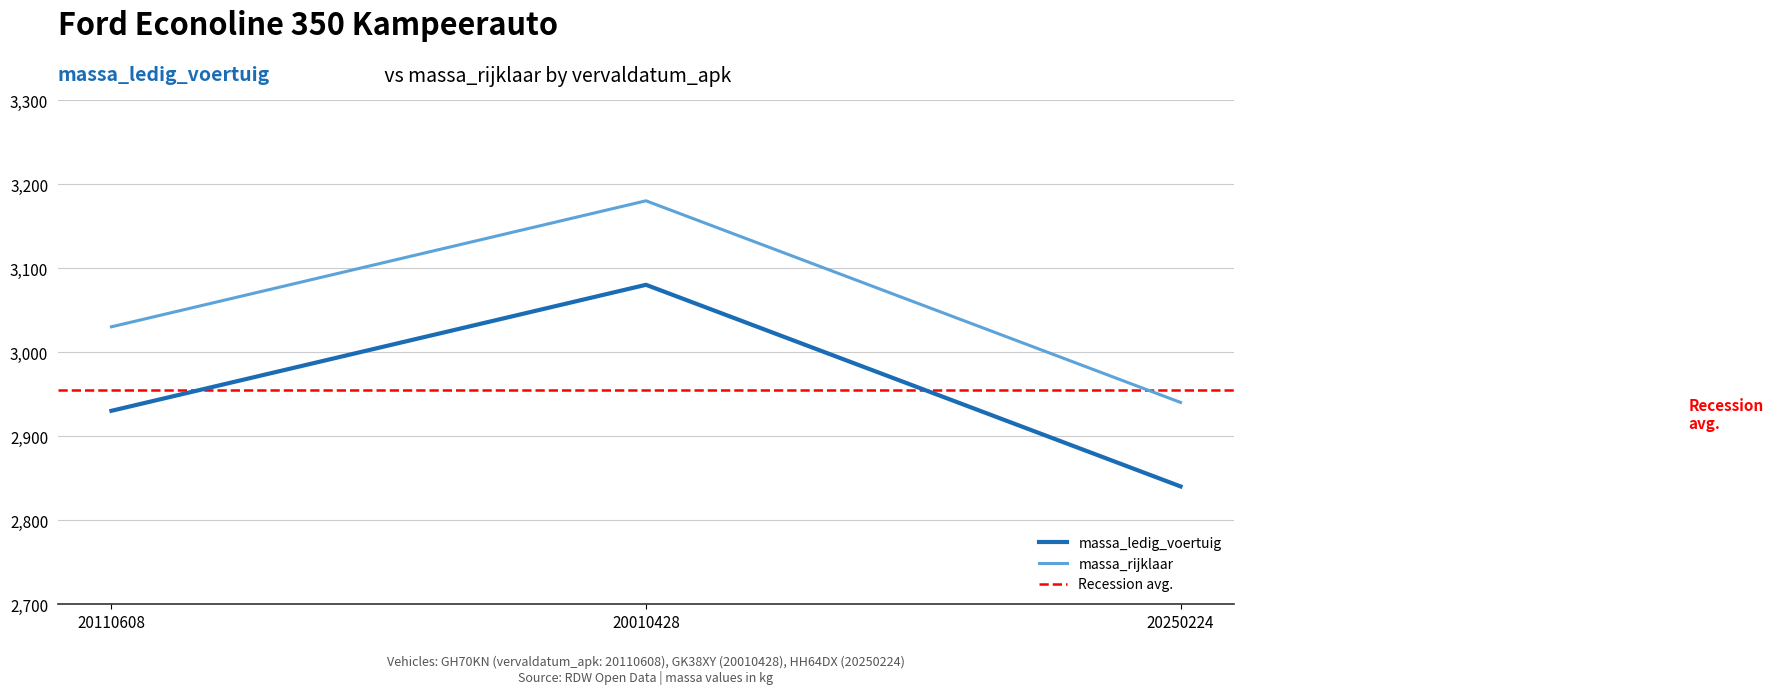

How many lines are shown in the chart?

2